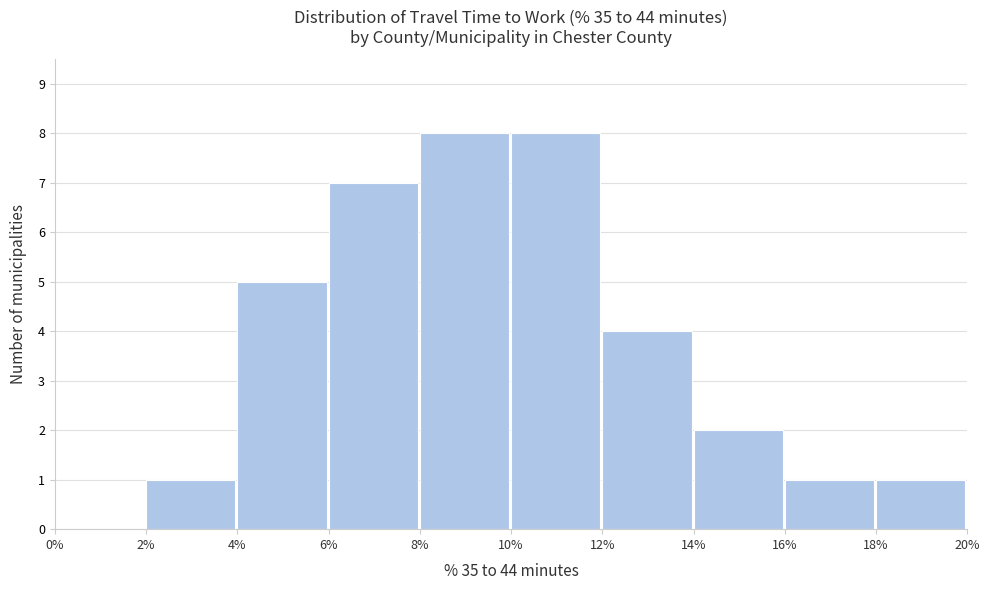

Reading left to right, what are all the values shown in this chart?

0%=0	2%=1	4%=5	6%=7	8%=8	10%=8	12%=4	14%=2	16%=1	18%=1